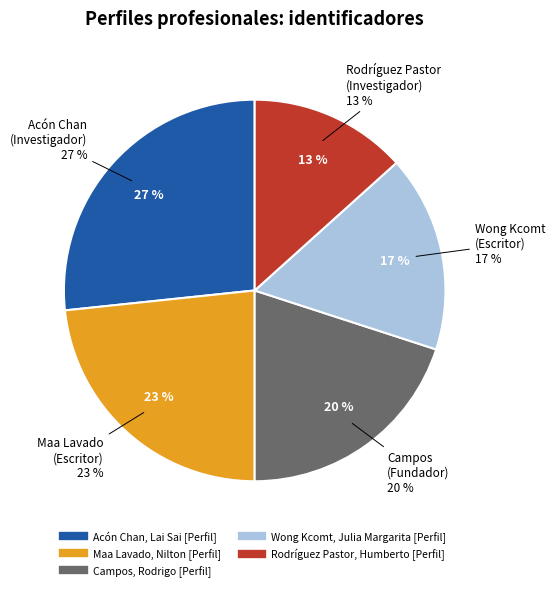

Which has a higher value, Acón Chan, Lai Sai [Perfil] or Campos, Rodrigo [Perfil]?

Acón Chan, Lai Sai [Perfil]